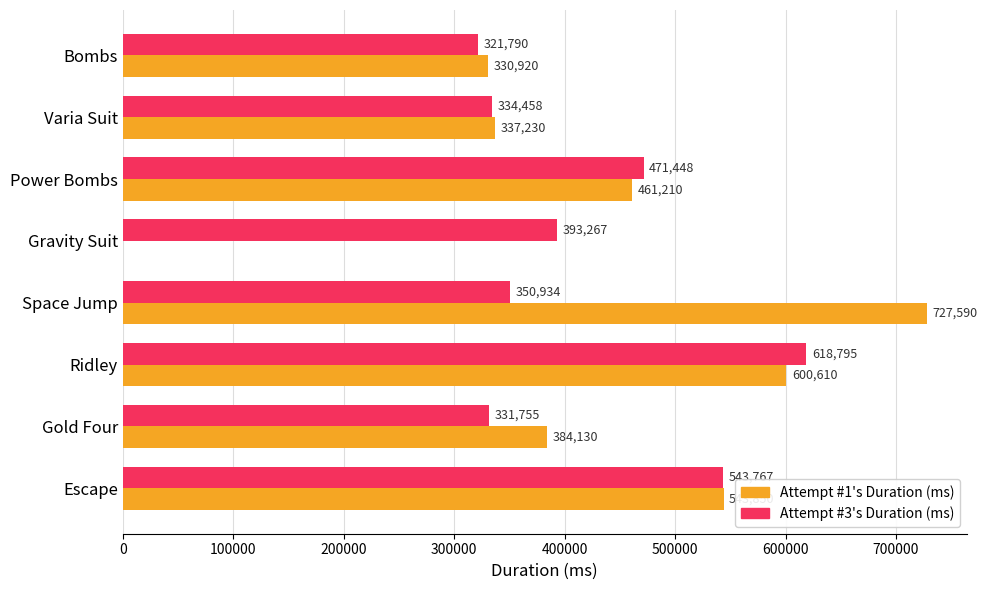

Is it true that Attempt #3's Duration (ms) equals 167209 at Space Jump?

False